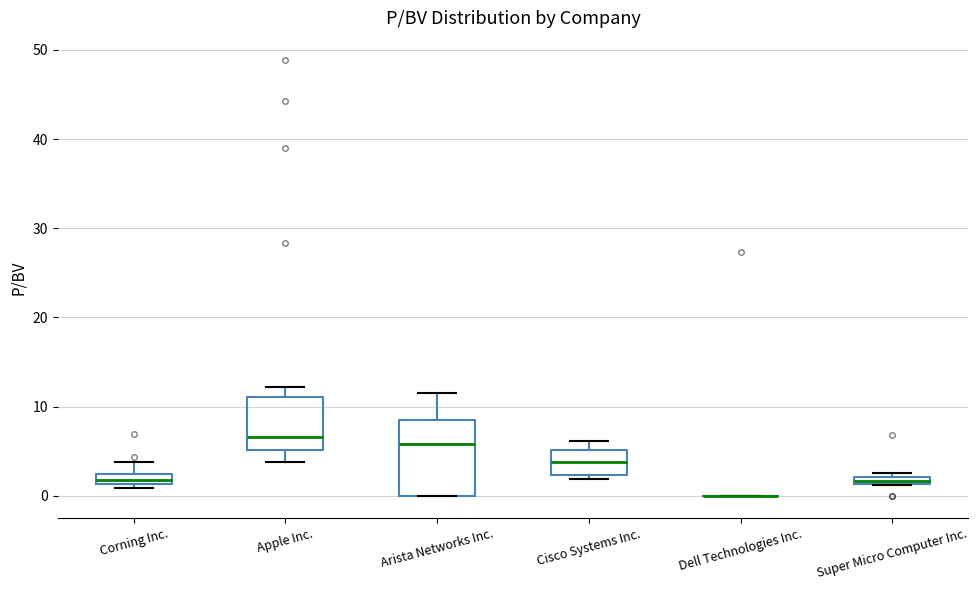

Where is the upper edge of the box for Corning Inc. on the y-axis? The values are not printed on the chart, so give them approximately, as read against the axis.

2